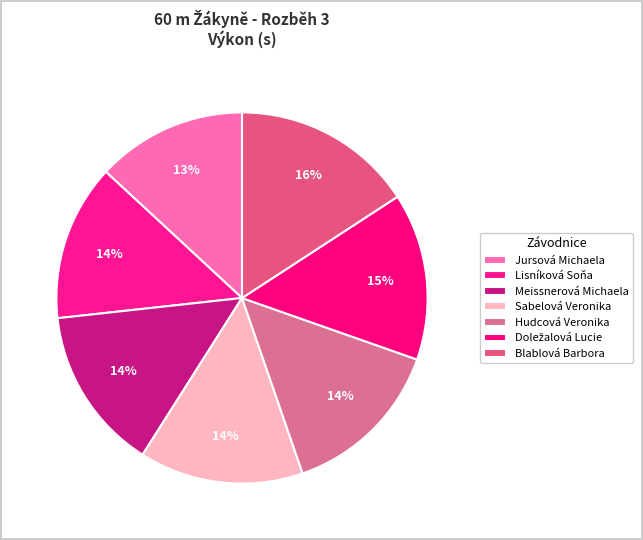

Which slice is the largest?

Blablová Barbora